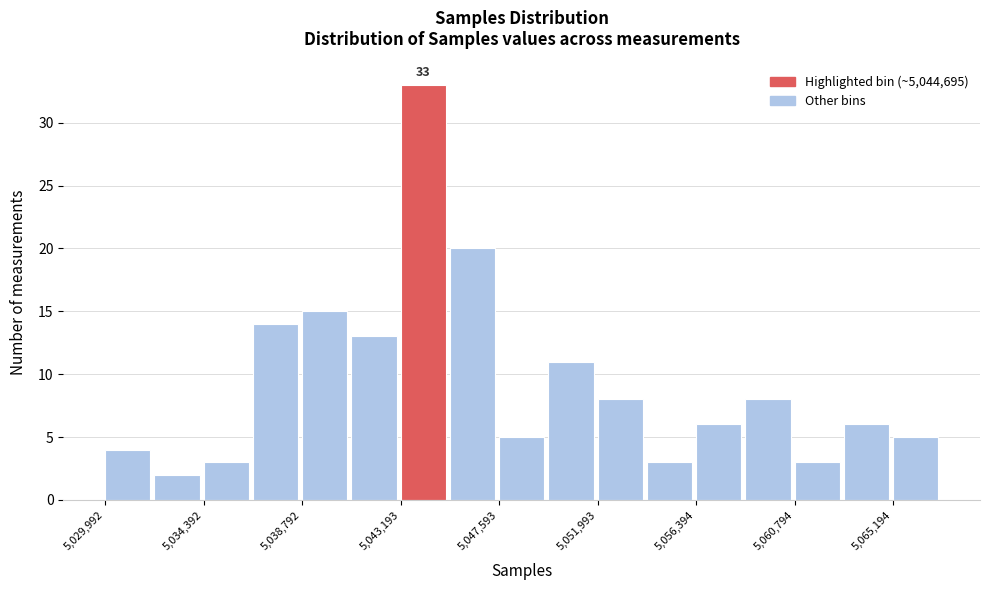

Which range on the x-axis has the tallest bar?

5043000 to 5045500